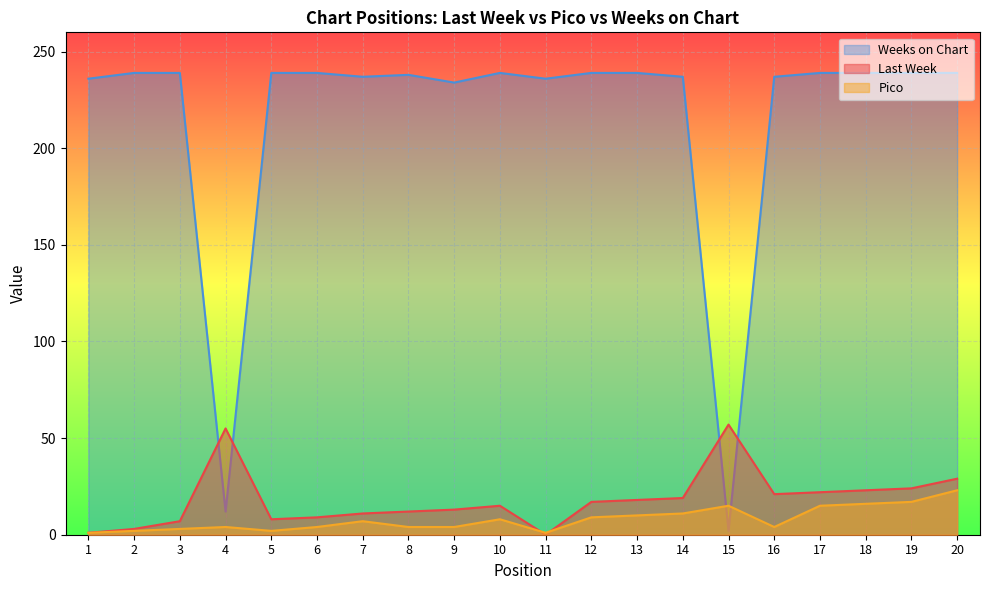

Which series changed the most between 4 and 10?

Weeks on Chart